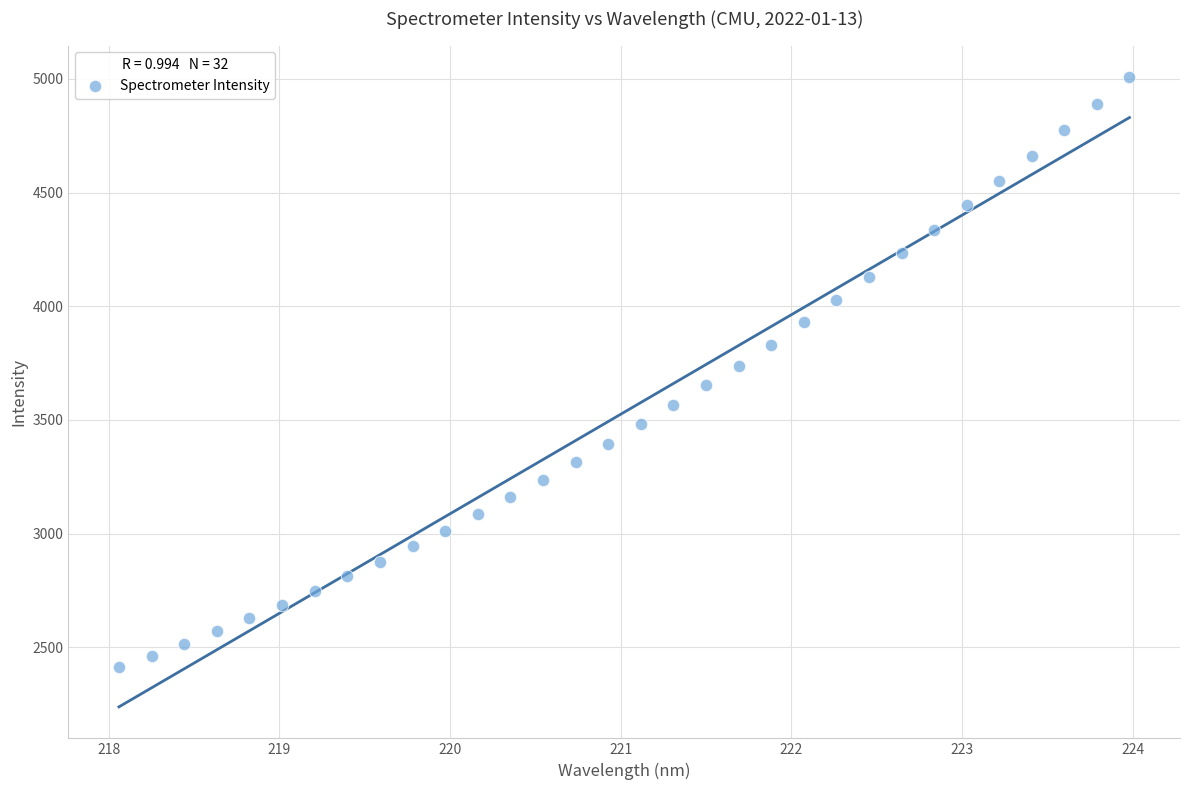

What is the range of X values (max minus min)?

5.9